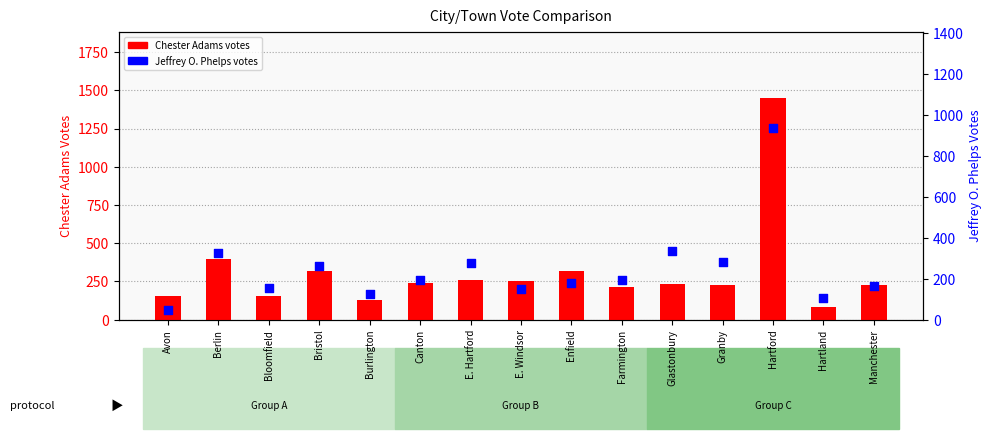

Which series reaches the maximum Y coordinate?

Chester Adams